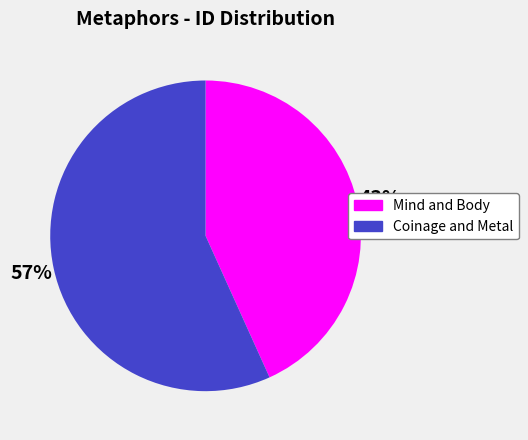

How many segments does this pie chart have?

2